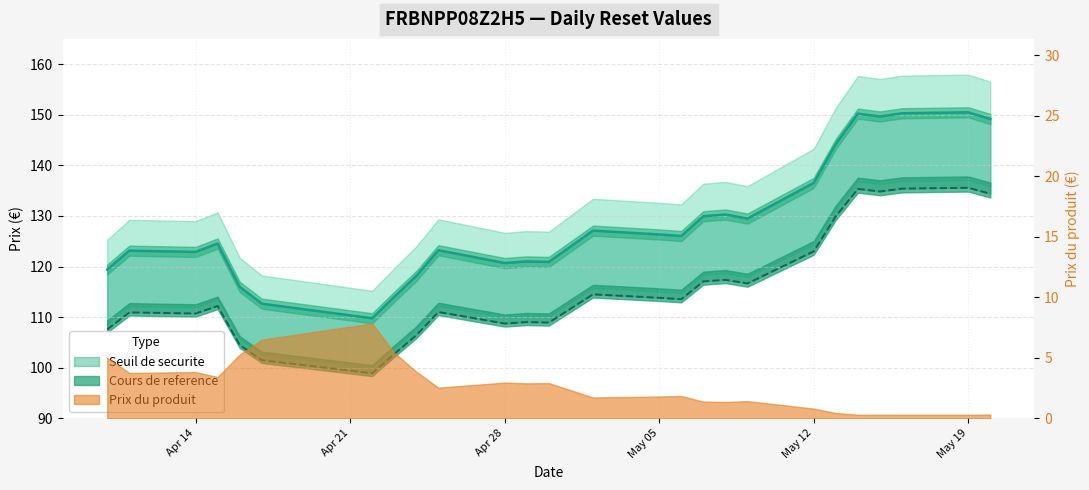

How many interior local peaks does the Seuil de securite series have?

8